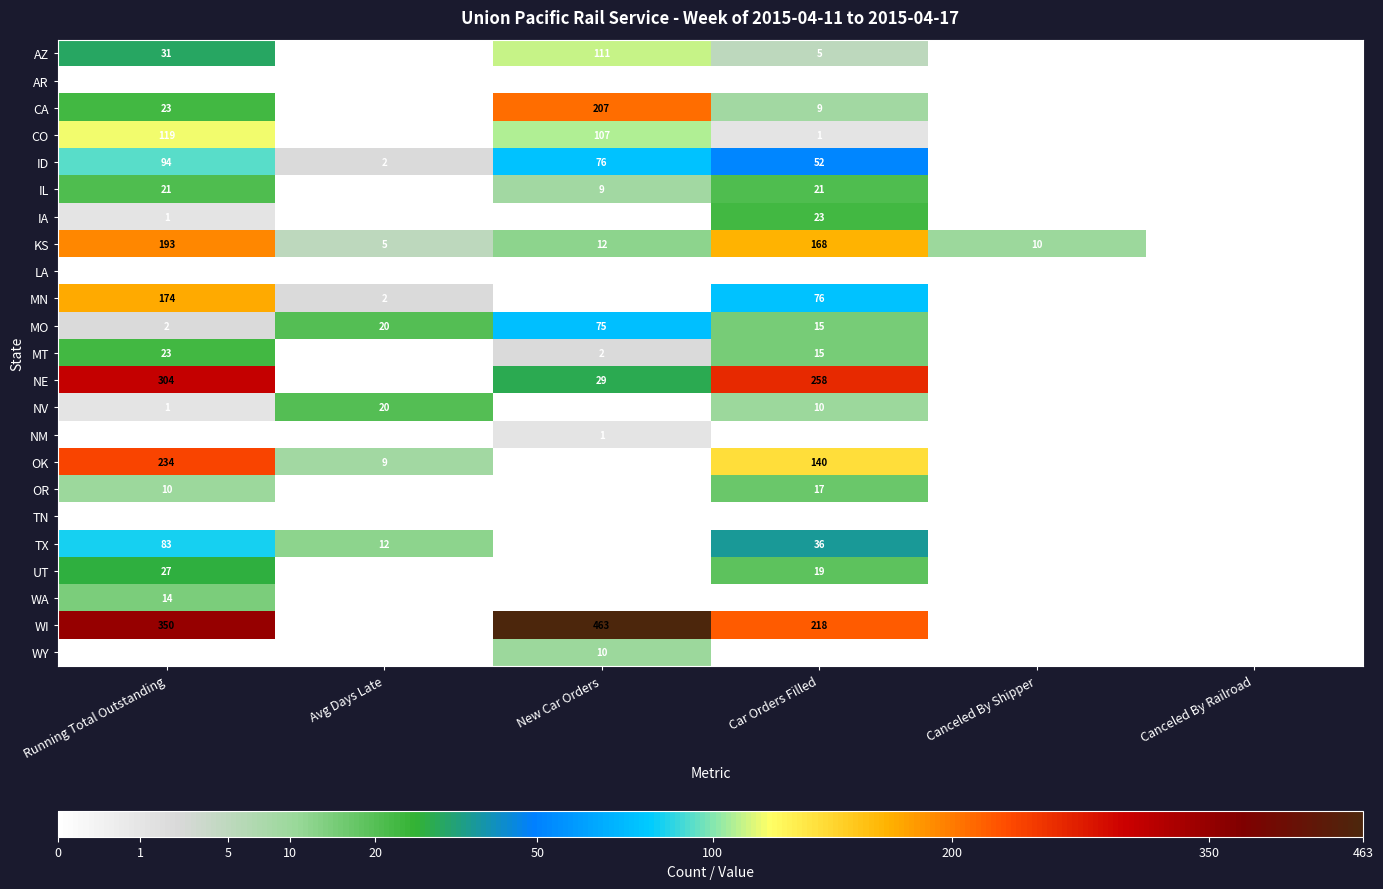

Is it true that MN equals 174 at Running Total Outstanding?

True